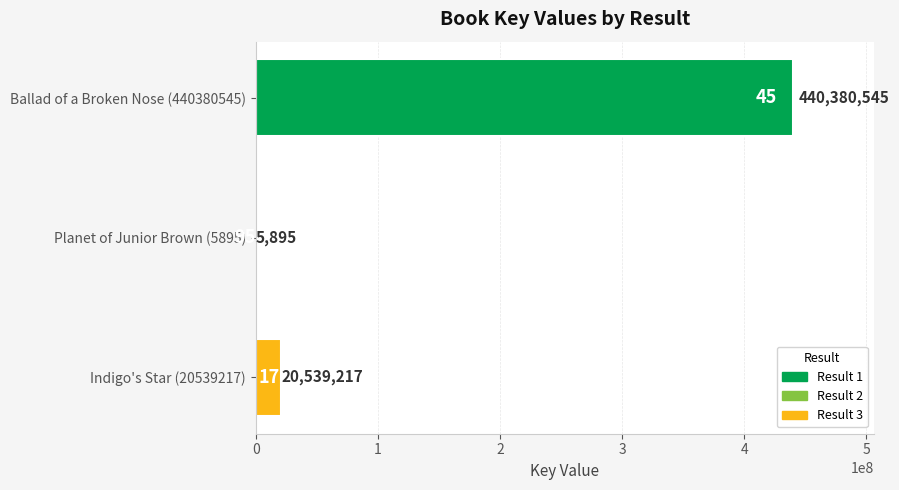

Reading top to bottom, list all the values displayed in this chart.

Ballad of a Broken Nose (440380545)=440380545	Planet of Junior Brown (5895)=5895	Indigo's Star (20539217)=20539217